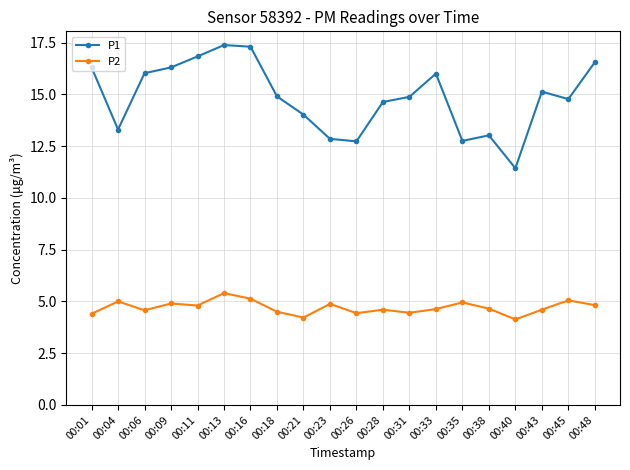

What is the total value across all series at 00:43?

19.7